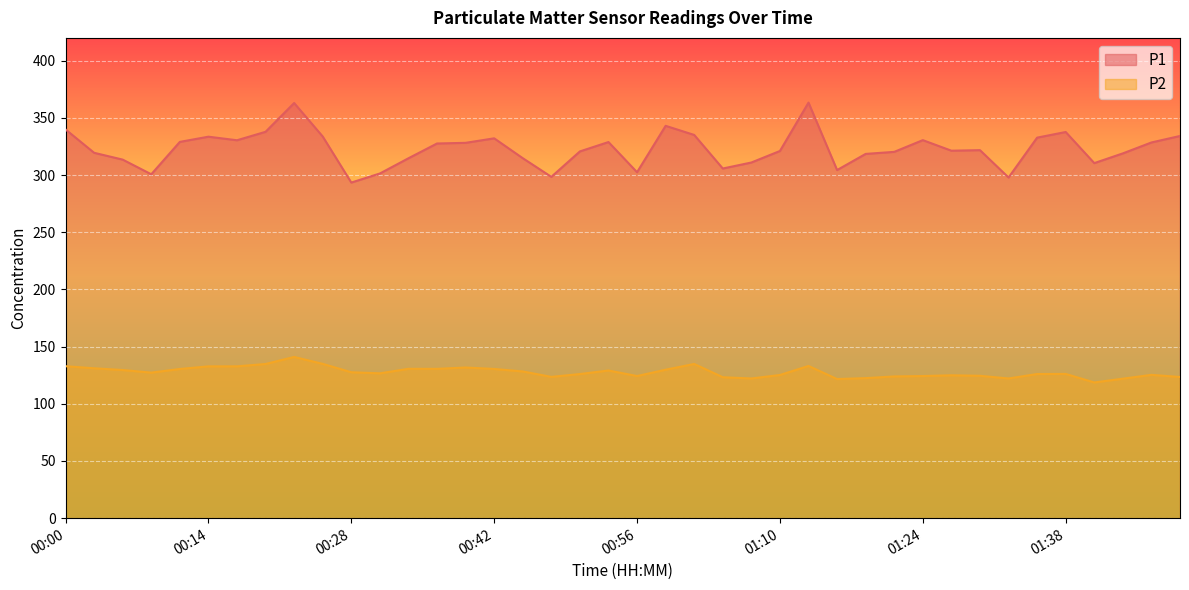

What is the sum of the P1 values at 00:53 and 01:15?

633.3